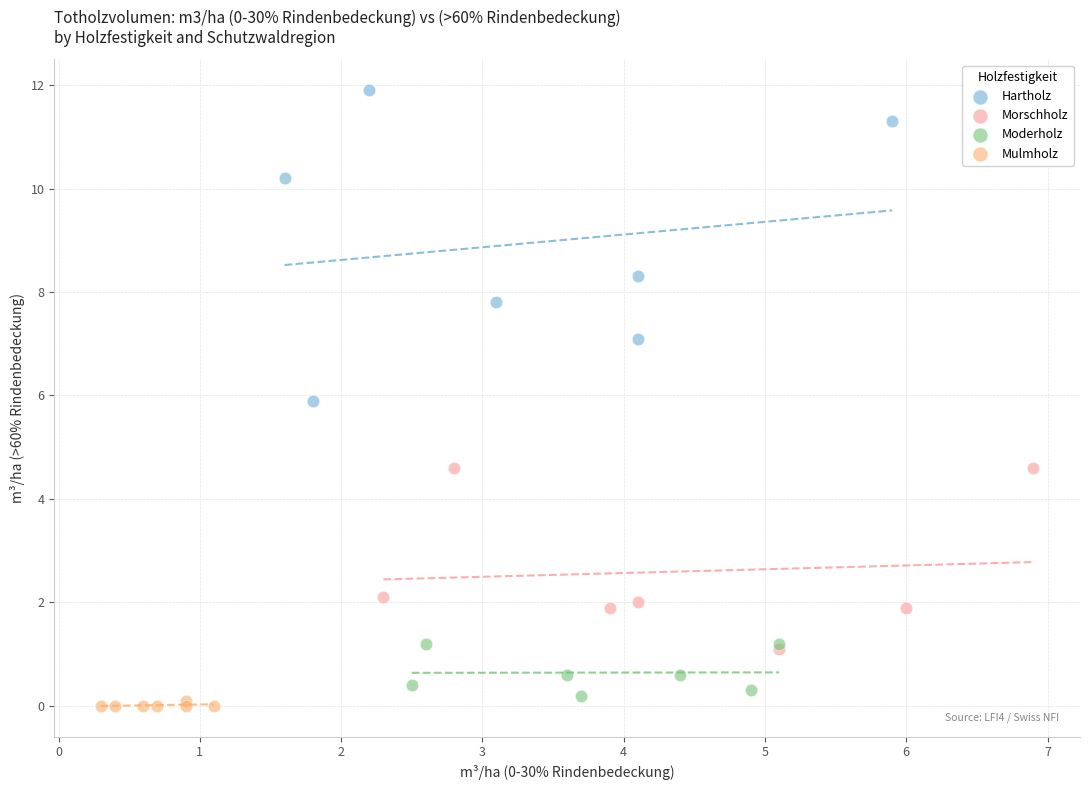

Which series contains the highest Y value?

Hartholz